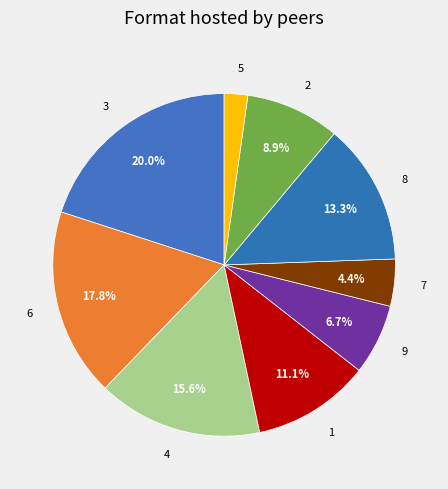

True or false: 9 accounts for 7% of the total.

True